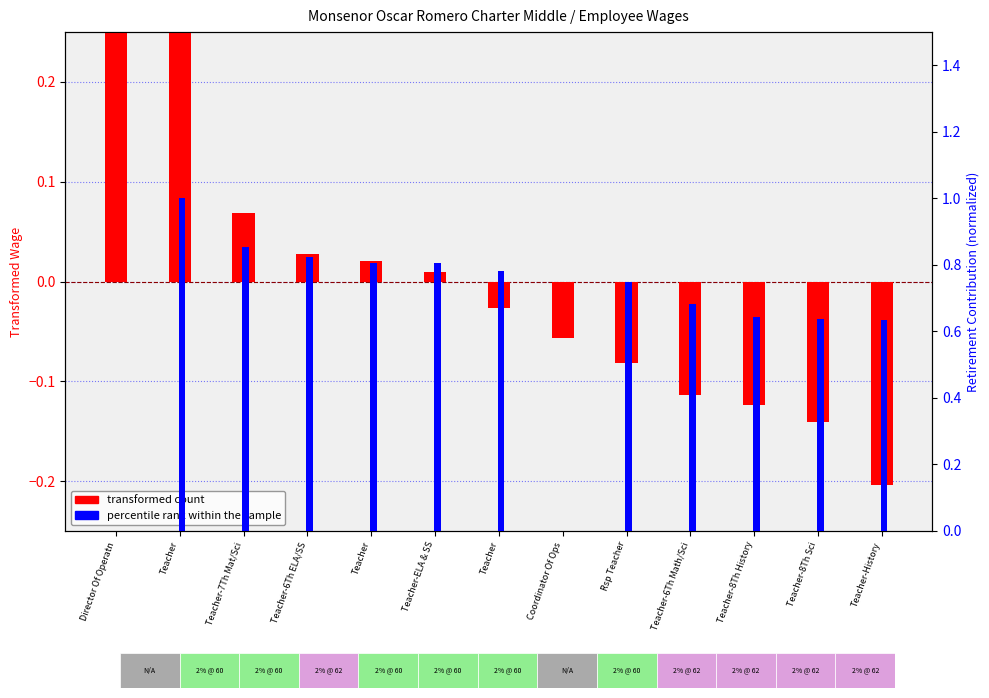

Reading left to right, list all the values displayed in this chart.

transformed count: 0.4	0.3	0.1	0.0	0.0	0.0	-0.0	-0.1	-0.1	-0.1	-0.1	-0.1	-0.2
percentile rank within the sample: 0.0	1.0	0.9	0.8	0.8	0.8	0.8	0.0	0.7	0.7	0.6	0.6	0.6